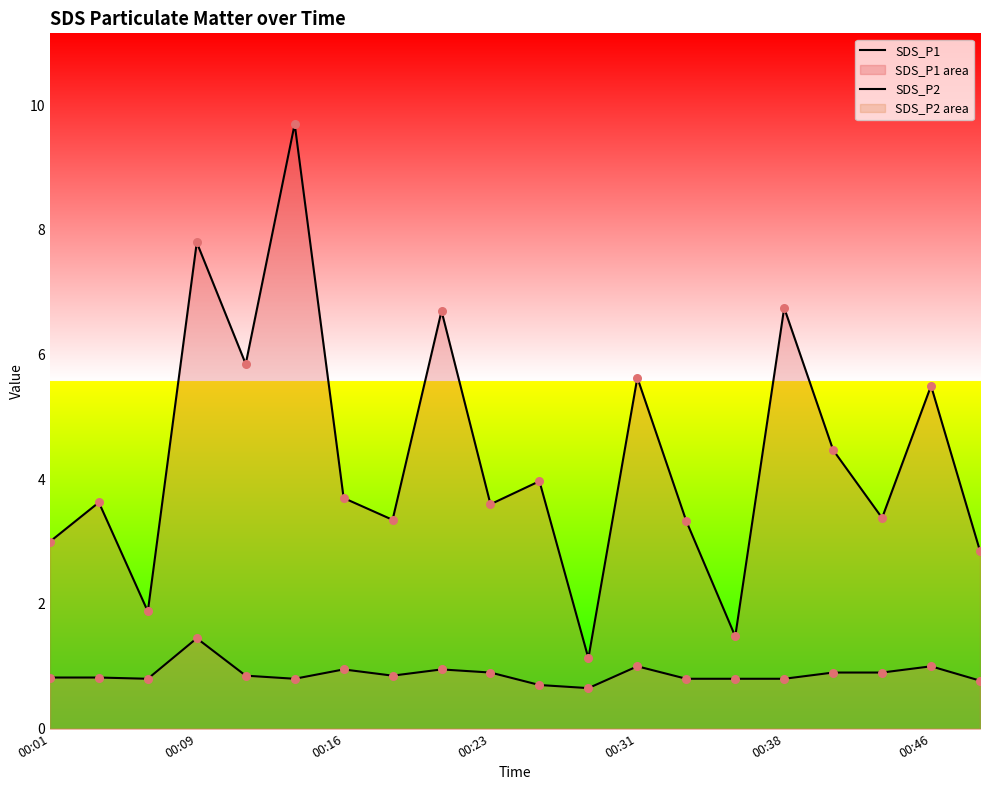

What are all the series names shown in the legend?

SDS_P1, SDS_P2